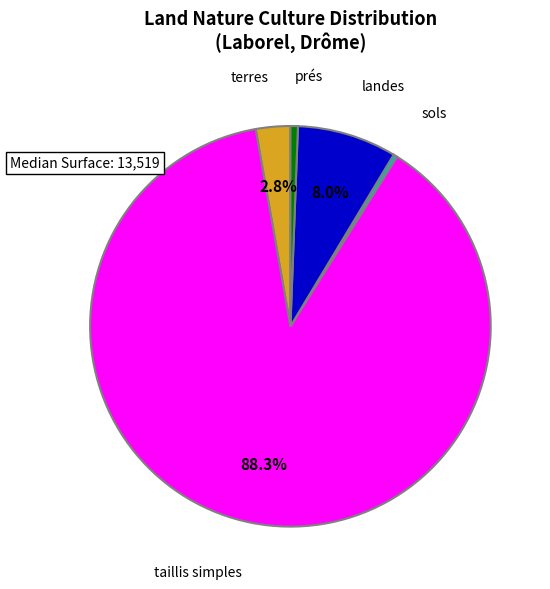

Combined, do sols and terres account for over 50%?

No